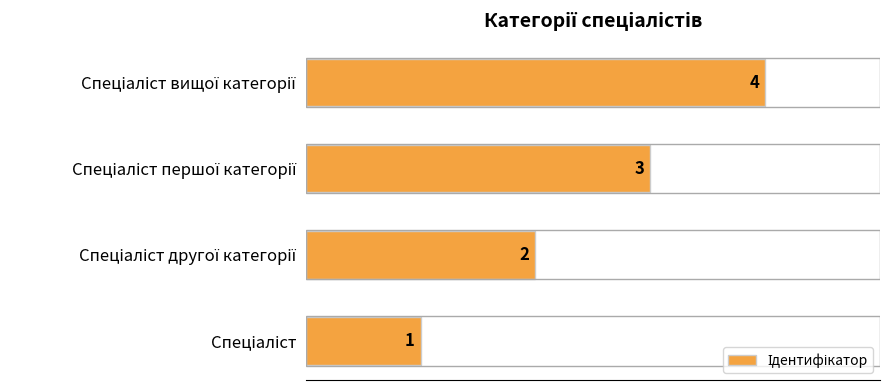

Does the chart contain any negative values?

No